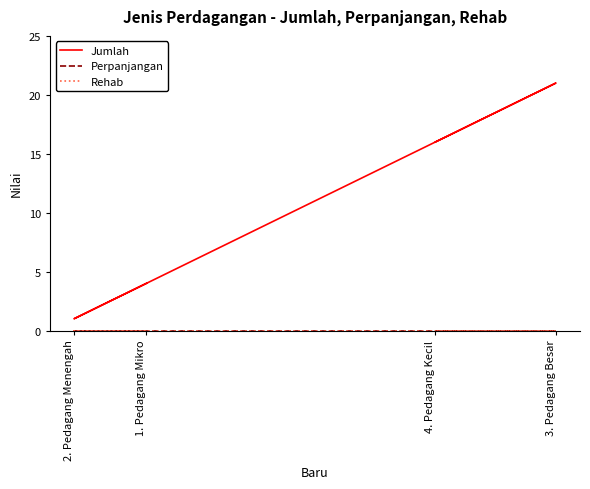

At how many categories does at least one series exceed 10?

2